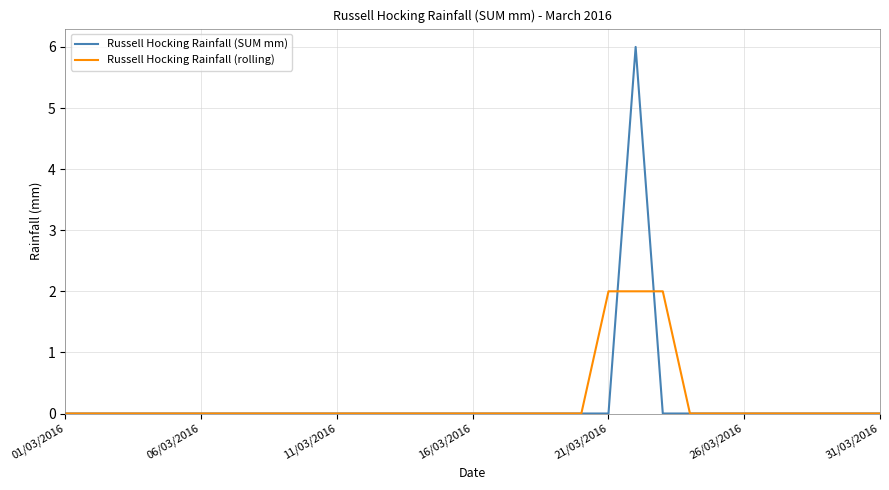

List the series in order of their peak value, lowest first.

Russell Hocking Rainfall (rolling), Russell Hocking Rainfall (SUM mm)